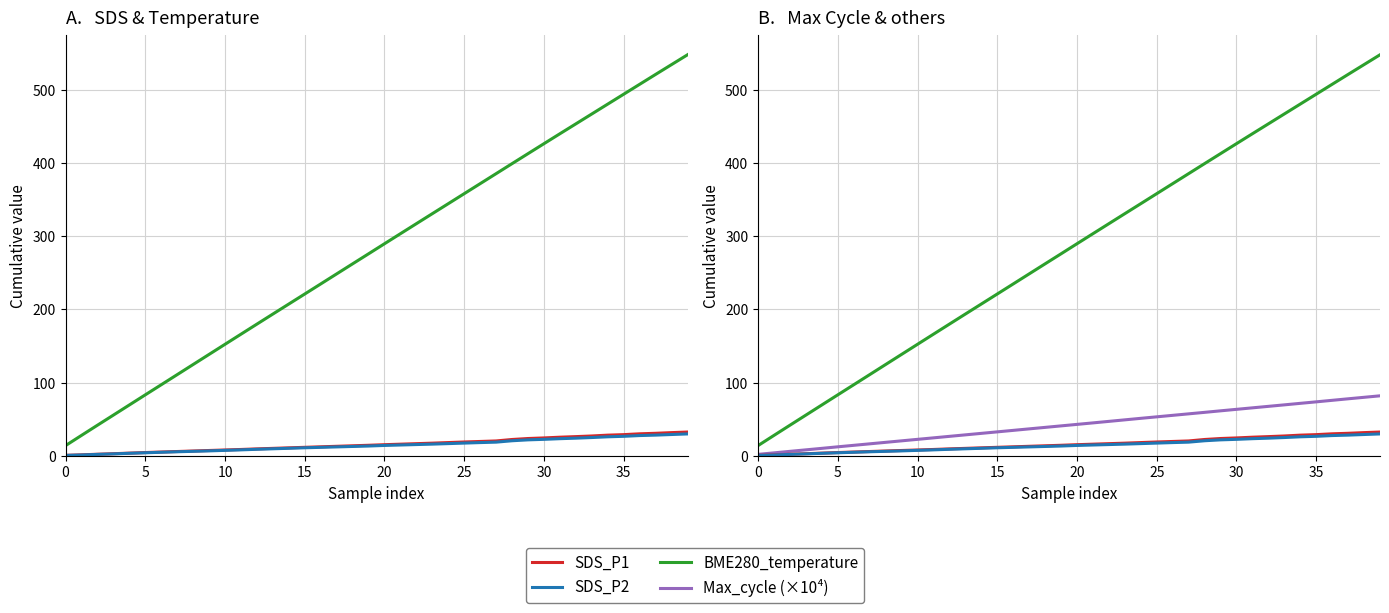

What is the smallest value displayed?

0.6